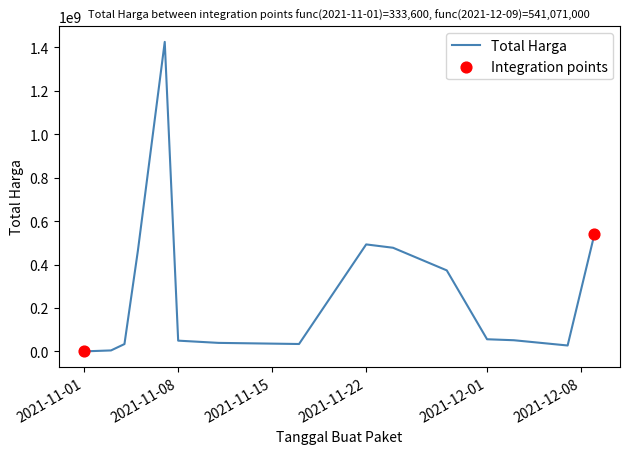

What is the difference between the maximum and minimum values?

1425534300